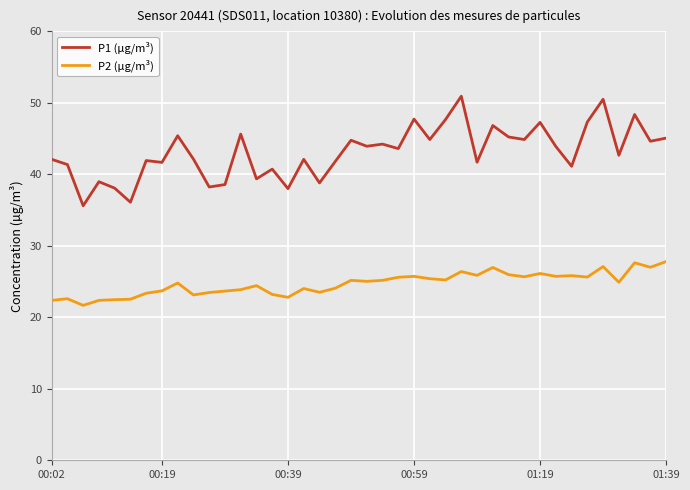

List the series in order of their peak value, lowest first.

P2 (µg/m³), P1 (µg/m³)